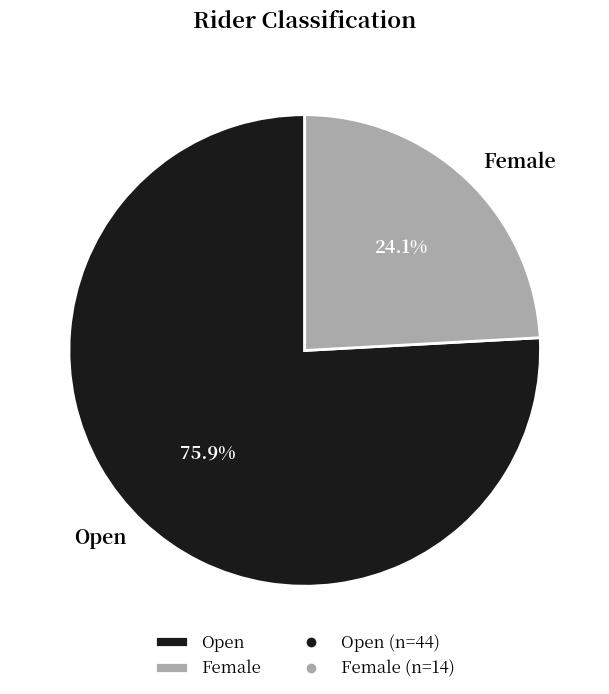

Is there any slice that represents more than half of the pie?

Yes